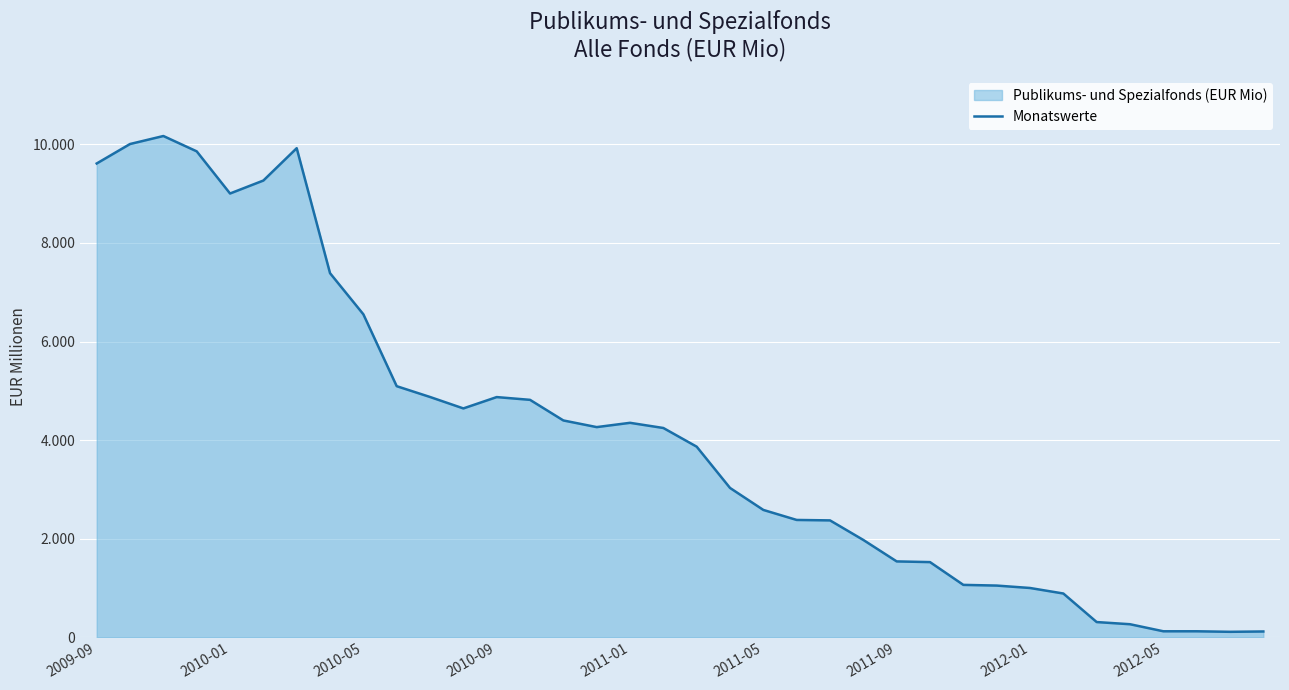

What is the sum of all values?

147698